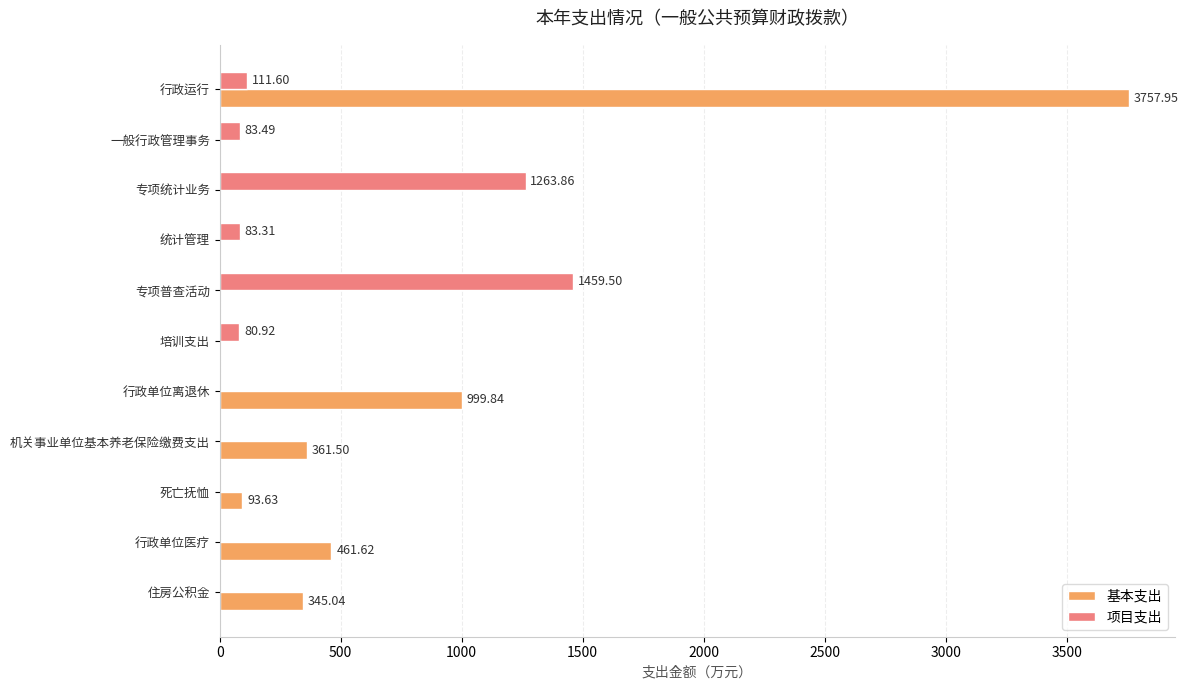

Which category has the highest value across all series?

行政运行